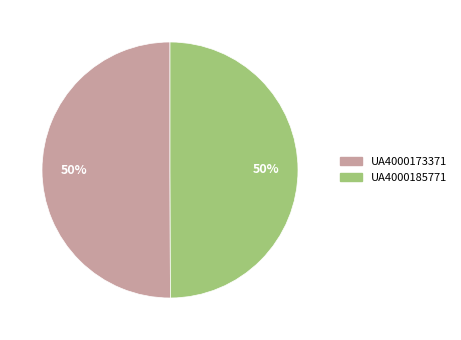

Combined, do UA4000185771 and UA4000173371 account for over 50%?

Yes